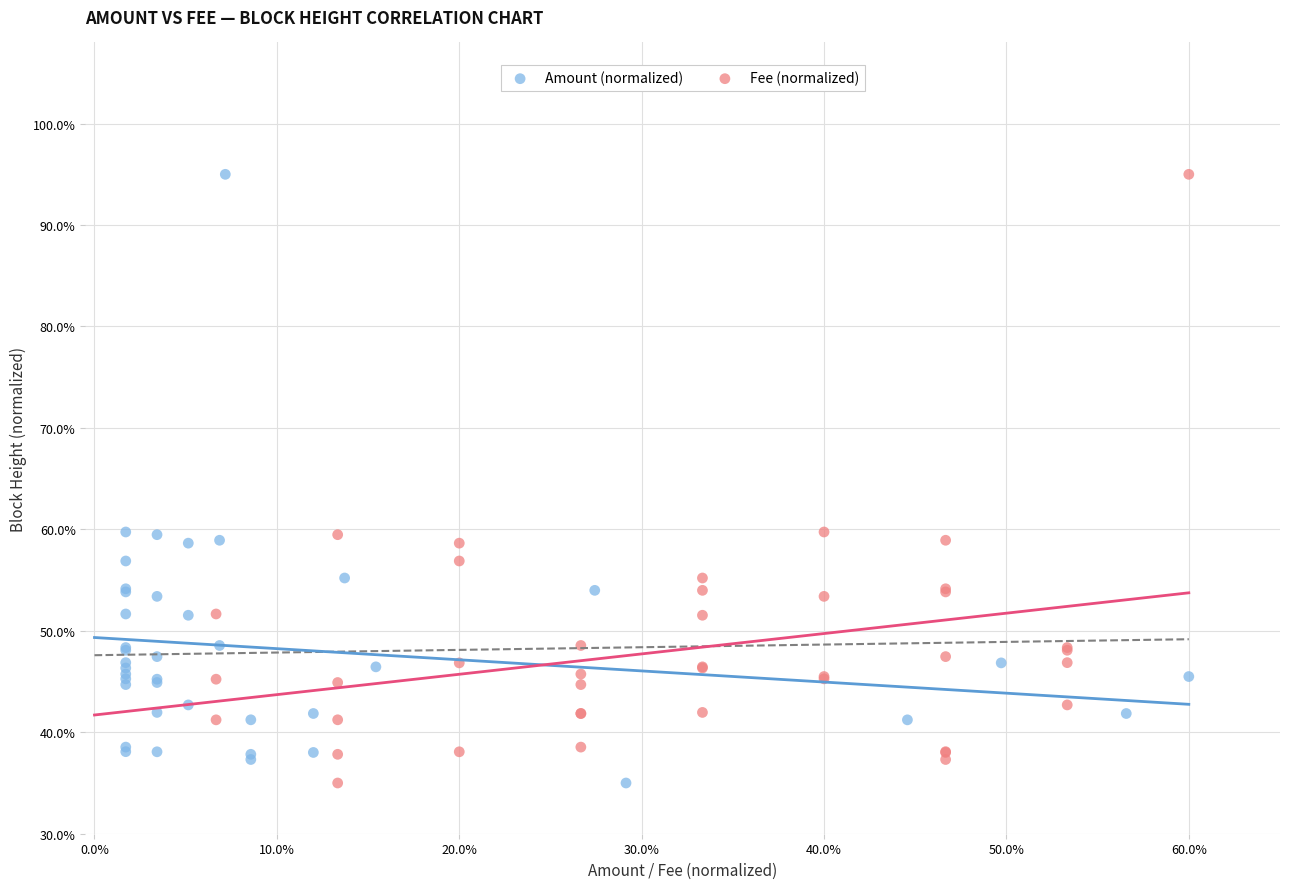

What are all the series names shown in the legend?

Amount (normalized), Fee (normalized)